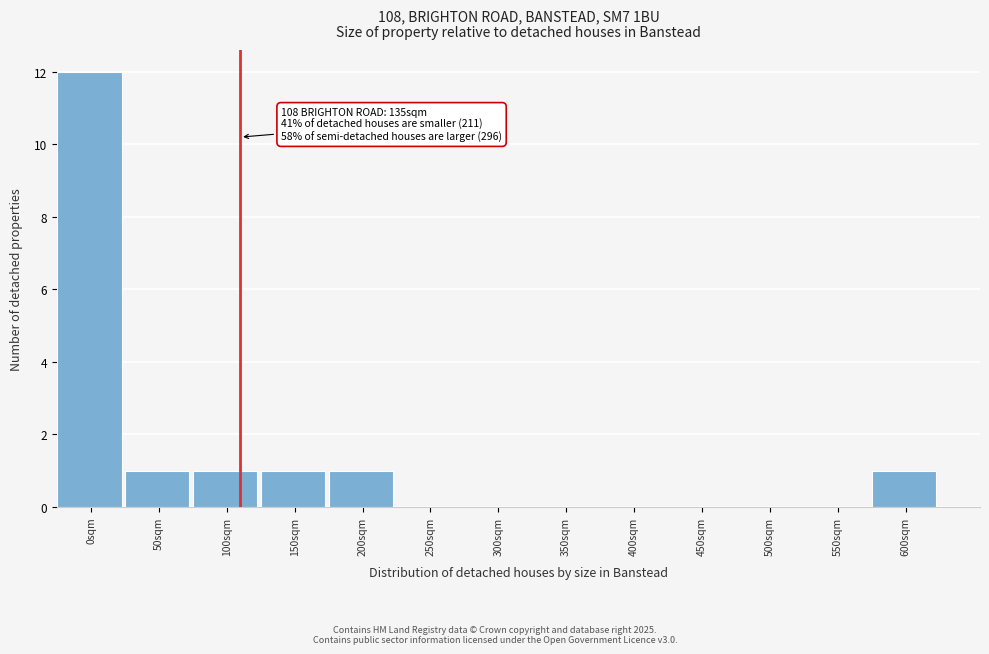

Reading left to right, extract all data points from this chart.

0sqm=12	50sqm=1	100sqm=1	150sqm=1	200sqm=1	250sqm=0	300sqm=0	350sqm=0	400sqm=0	450sqm=0	500sqm=0	550sqm=0	600sqm=1